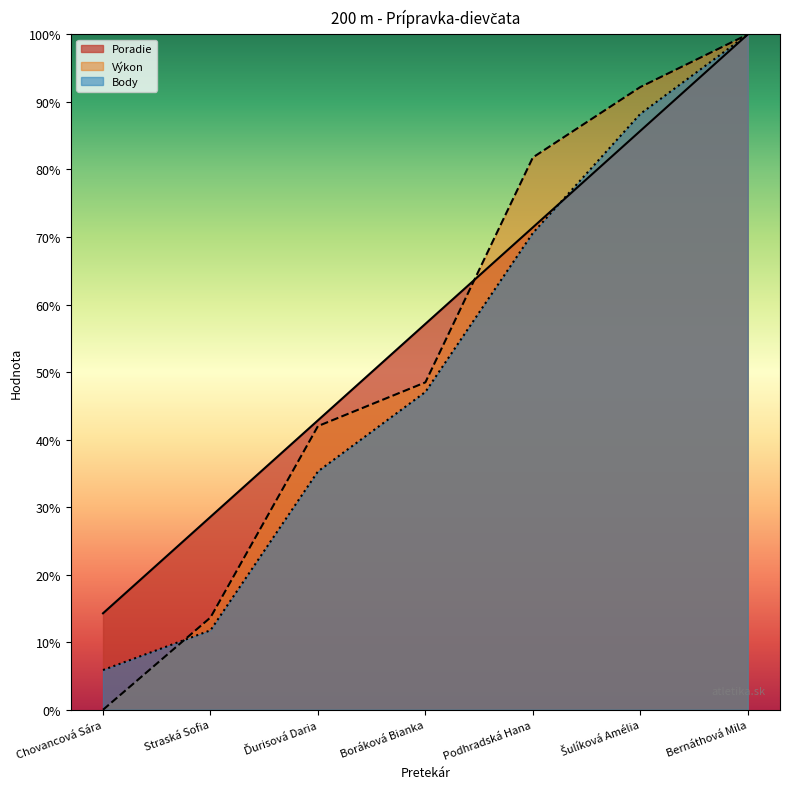

Which has a higher value, Straská Sofia or Šulíková Amélia?

Šulíková Amélia